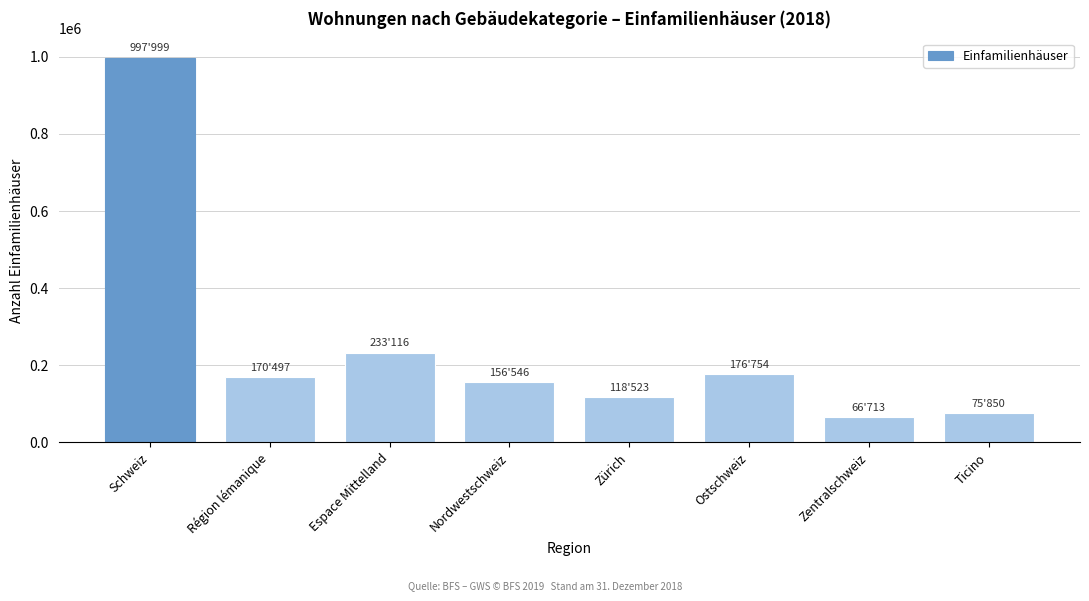

Reading left to right, transcribe all the data shown in this chart.

Schweiz=997999	Région lémanique=170497	Espace Mittelland=233116	Nordwestschweiz=156546	Zürich=118523	Ostschweiz=176754	Zentralschweiz=66713	Ticino=75850